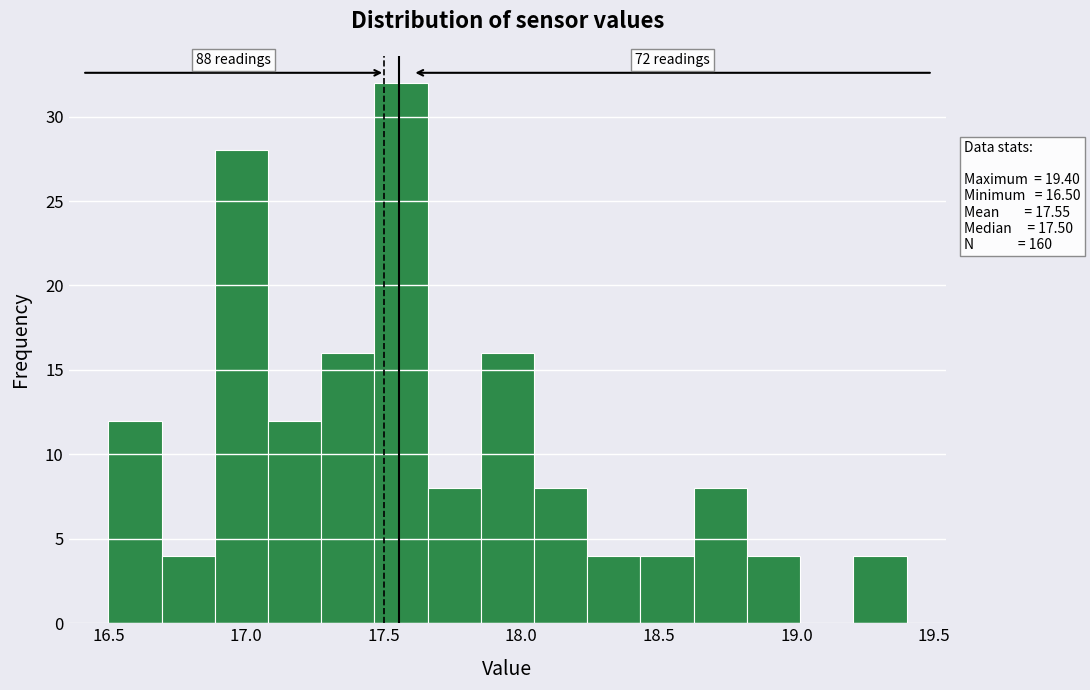

Read against the x-axis, roughly where is the centre of the tallest bar?

17.55